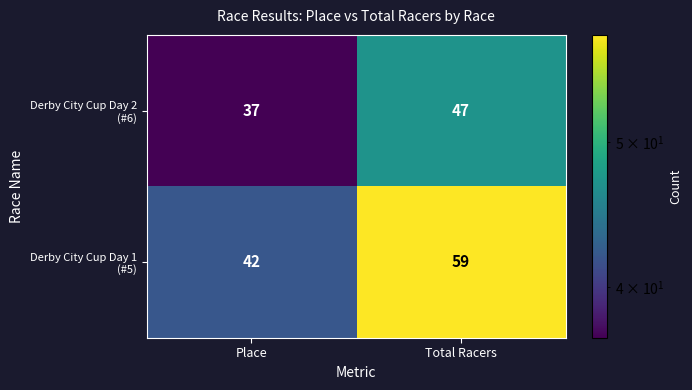

What is the spread (max minus min) of values at Place?

5